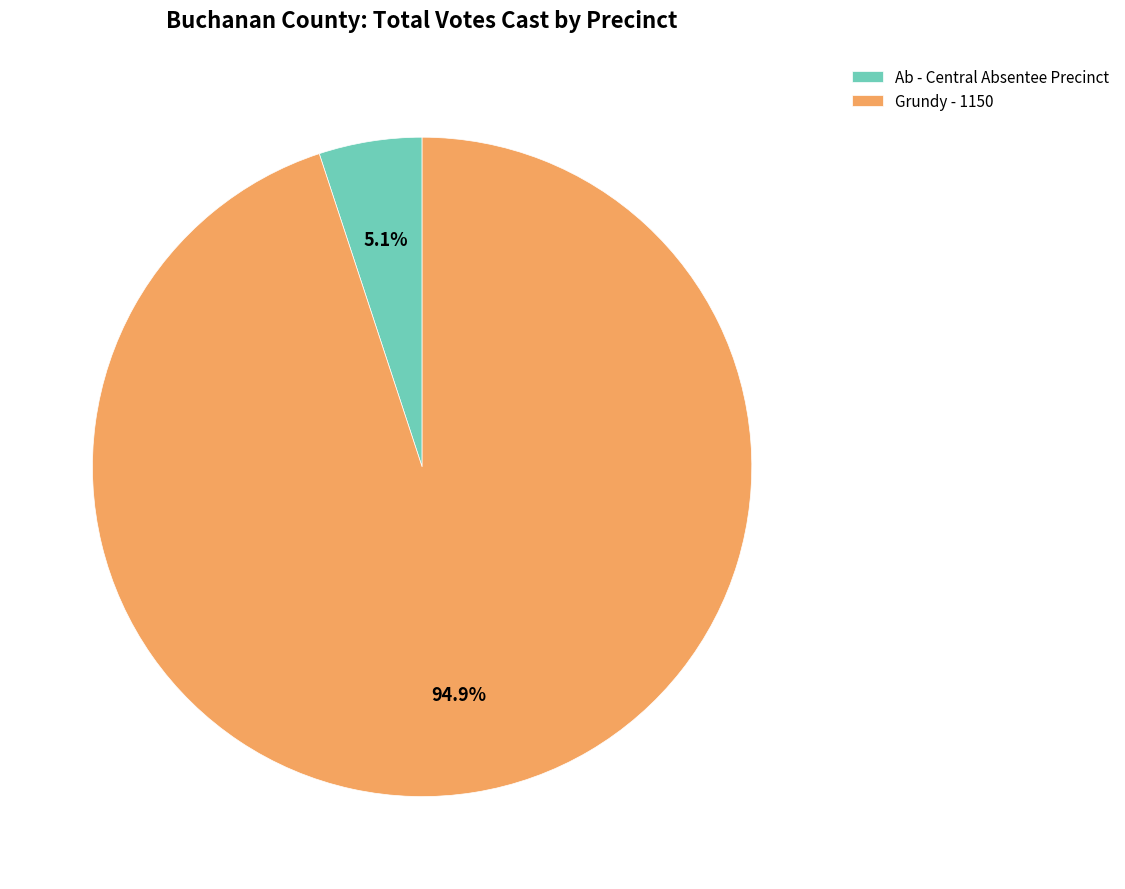

To the nearest percent, what is the average slice percentage?

50%